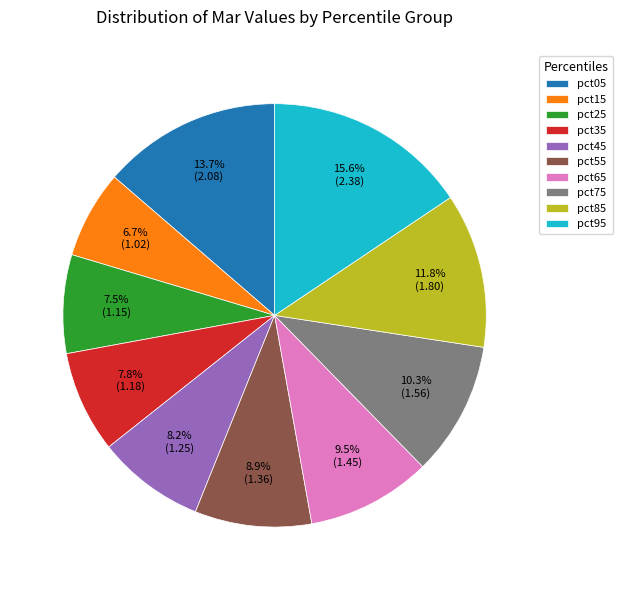

How many segments does this pie chart have?

10